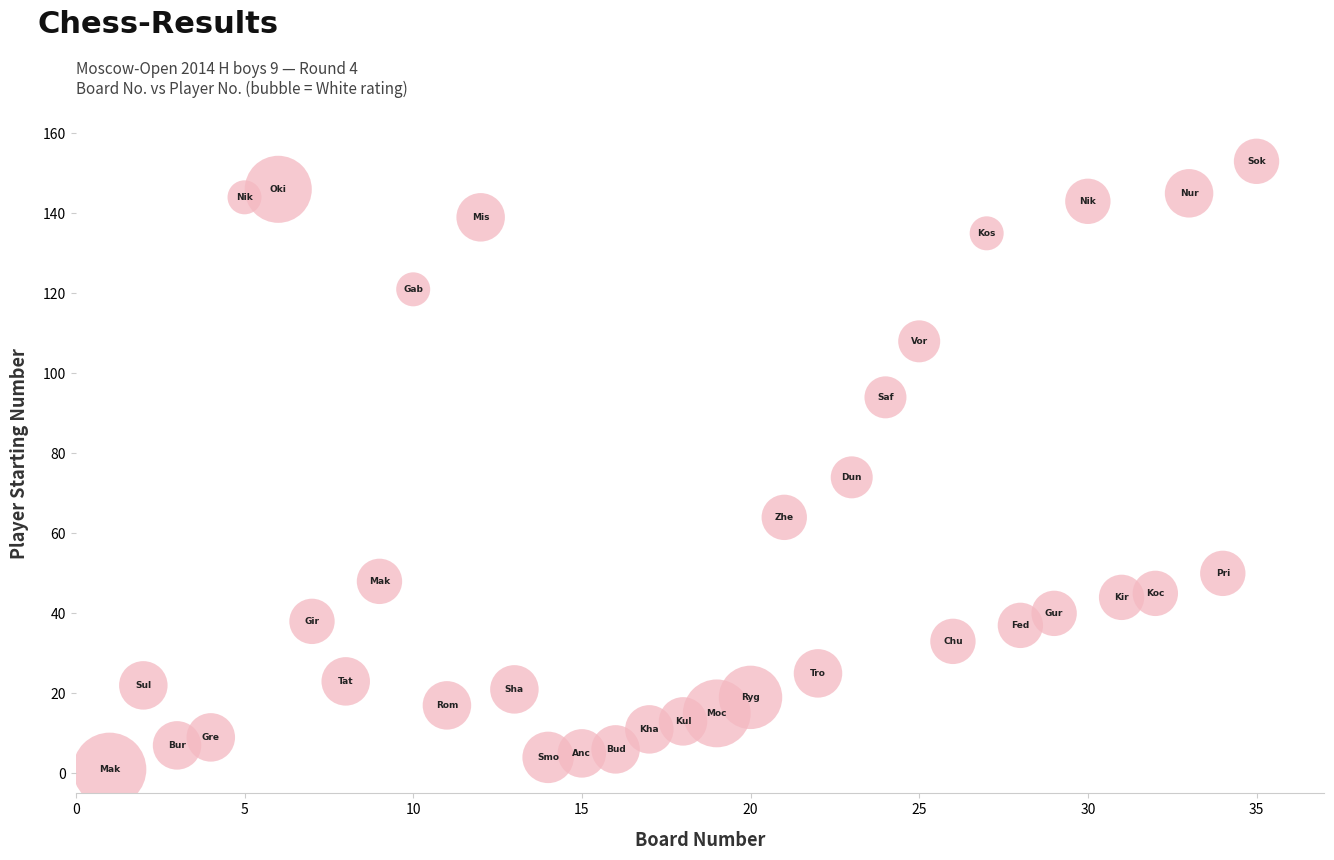

What Y value in the scatter plot is closest to 77?

74